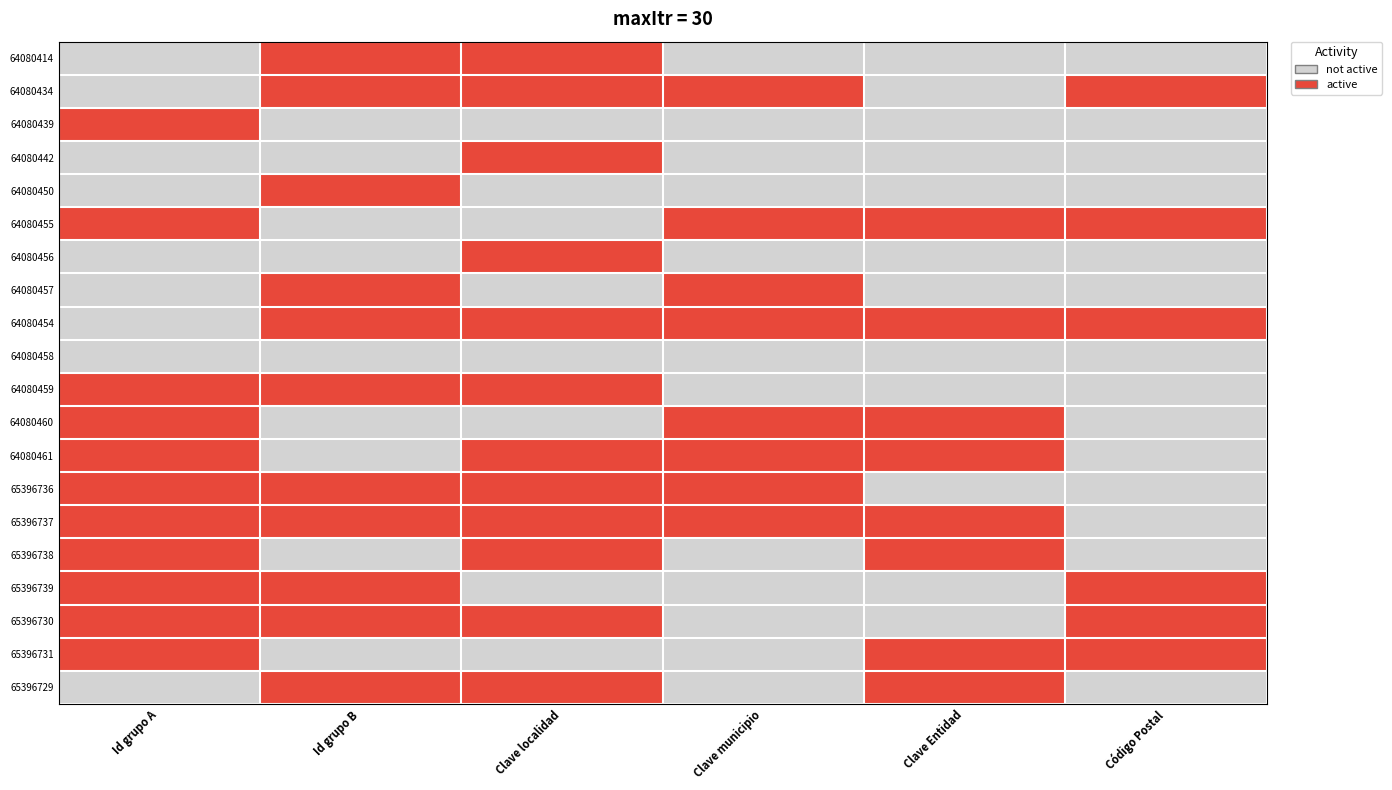

At which category does the chart reach its minimum across all series?

Id grupo A